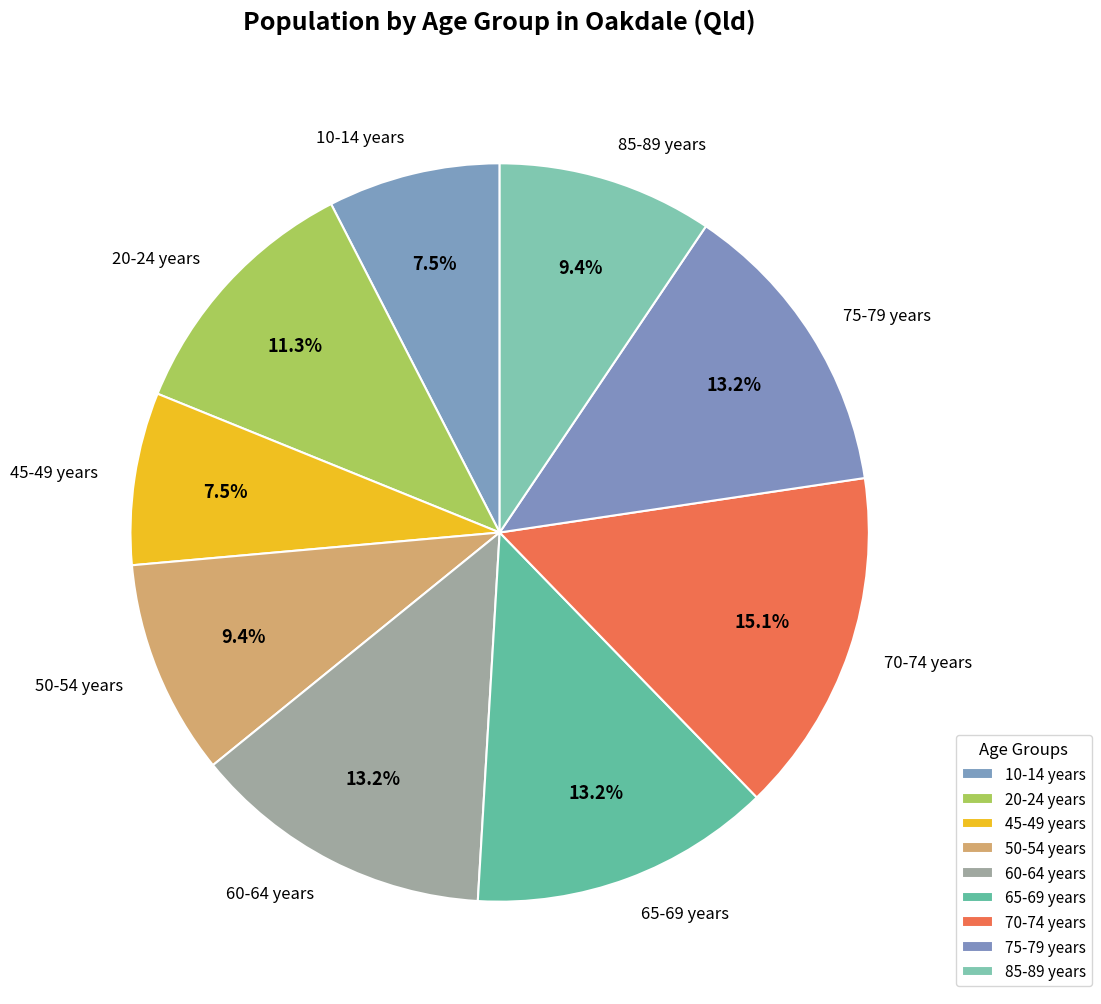

What is the largest slice in the pie chart?

70-74 years